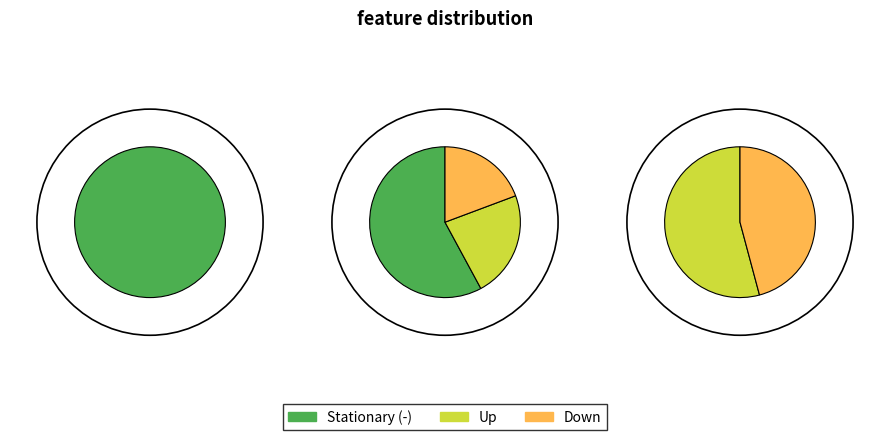

How many slices are in this pie chart?

3